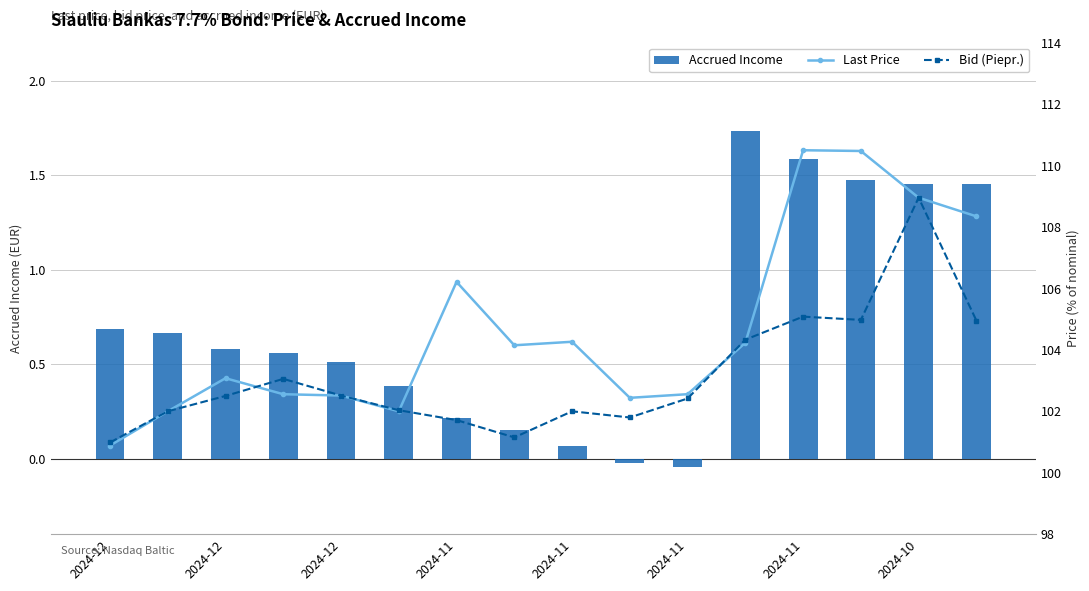

What is the difference between the highest and lowest values at 2024-11?

106.0